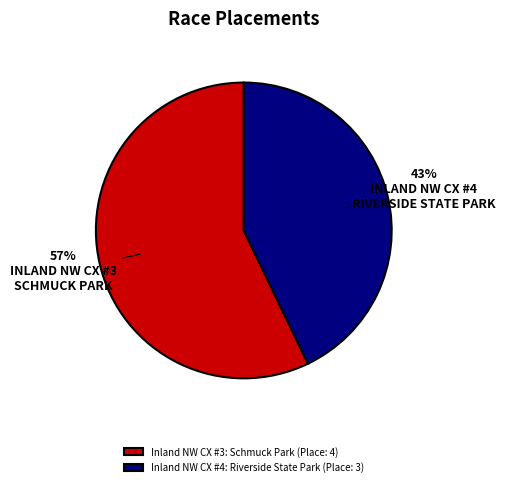

To the nearest percent, what is the combined percentage of Inland NW CX #4: Riverside State Park and Inland NW CX #3: Schmuck Park?

100%